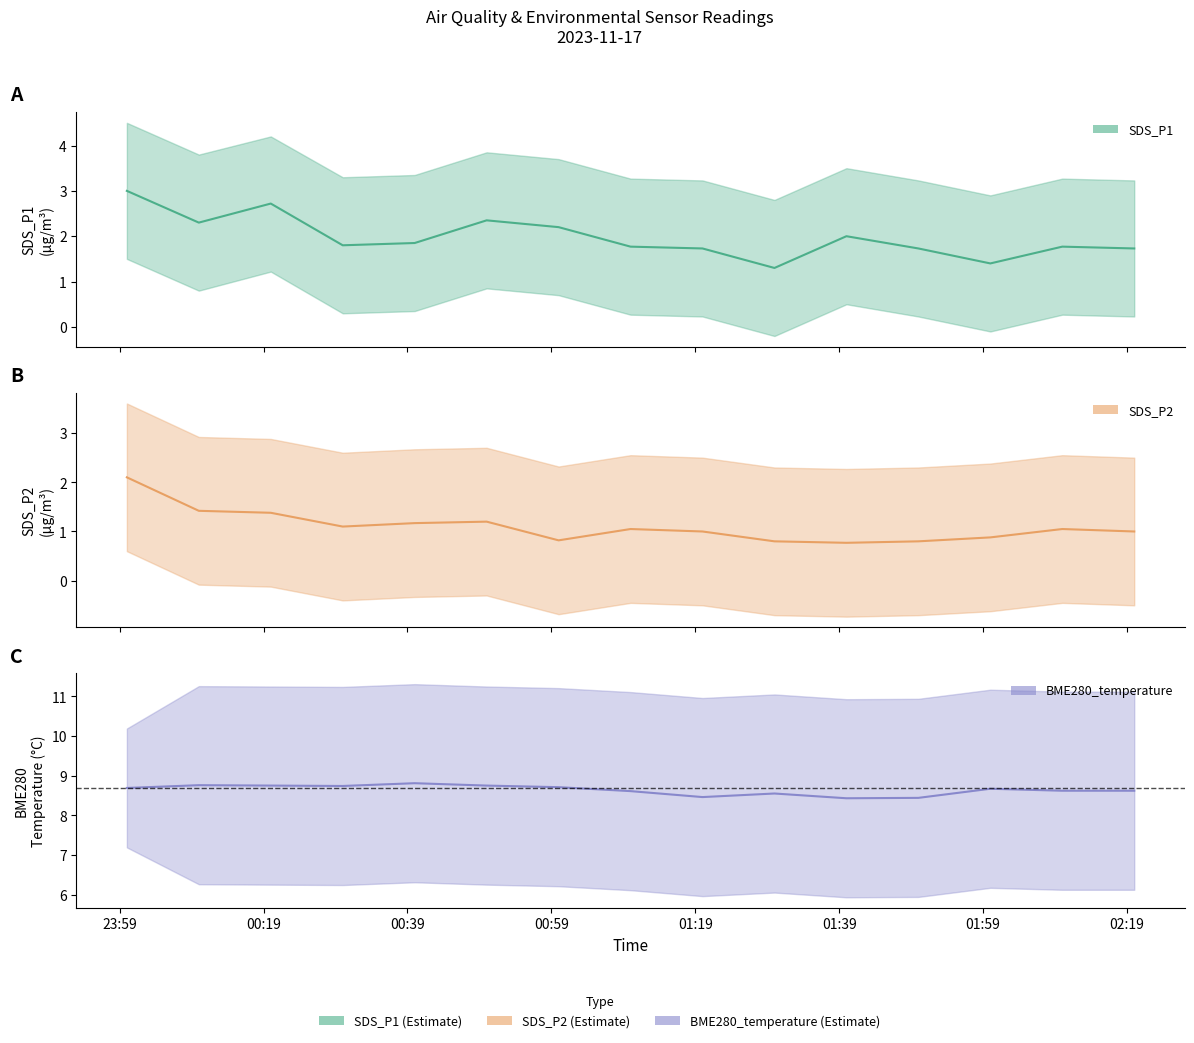

What is the smallest value displayed?

0.8